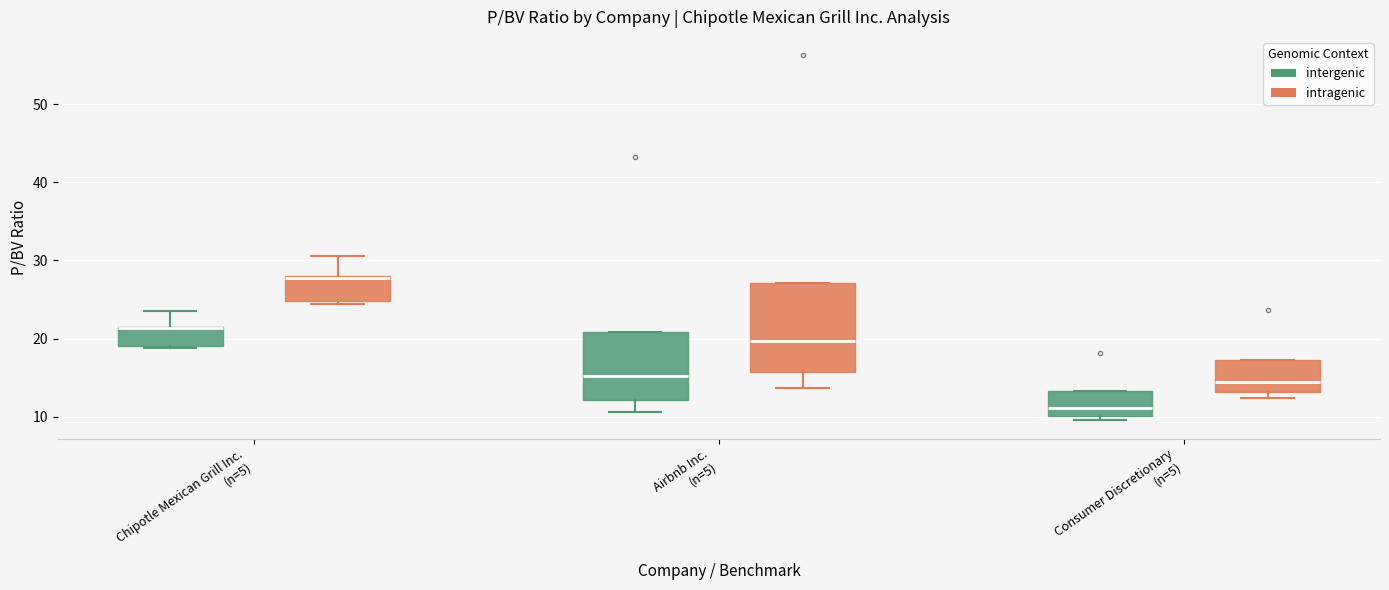

Reading left to right, read every box against the y-axis: the position of its median line, the range the box covers, and the ends of its whiskers. The values are not printed on the chart, so give them approximately, as read against the axis.

Chipotle Mexican Grill Inc. (n=5) (intergenic): median 21 (drawn on the box's upper edge), box 19 to 22, whiskers 19 (just below the box's lower edge) to 23
Chipotle Mexican Grill Inc. (n=5) (intragenic): median 28, box 25 to 28, whiskers 24 to 31
Airbnb Inc. (n=5) (intergenic): median 15, box 12 to 21, whiskers 11 to 21
Airbnb Inc. (n=5) (intragenic): median 20, box 16 to 27, whiskers 14 to 27
Consumer Discretionary (n=5) (intergenic): median 11, box 10 to 13, whiskers 10 (just below the box's lower edge) to 13
Consumer Discretionary (n=5) (intragenic): median 14, box 13 to 17, whiskers 12 to 17